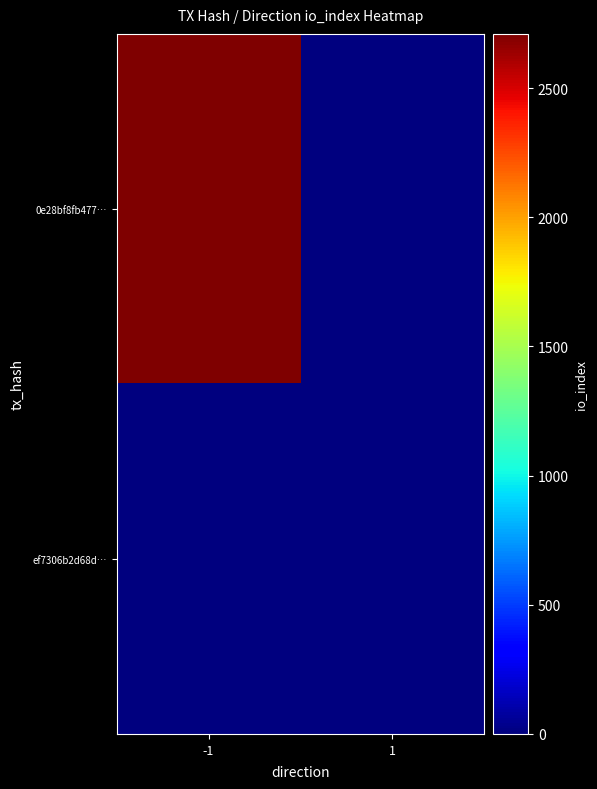

Which series has the largest range (max minus min)?

0e28bf8fb477…